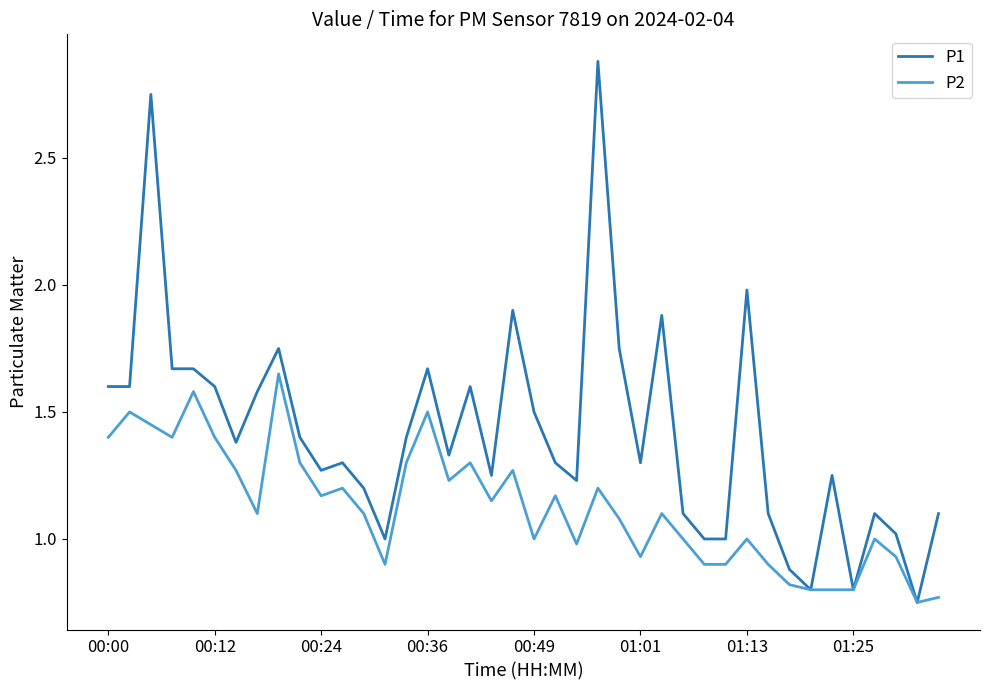

Which series has the largest total across all categories?

P1